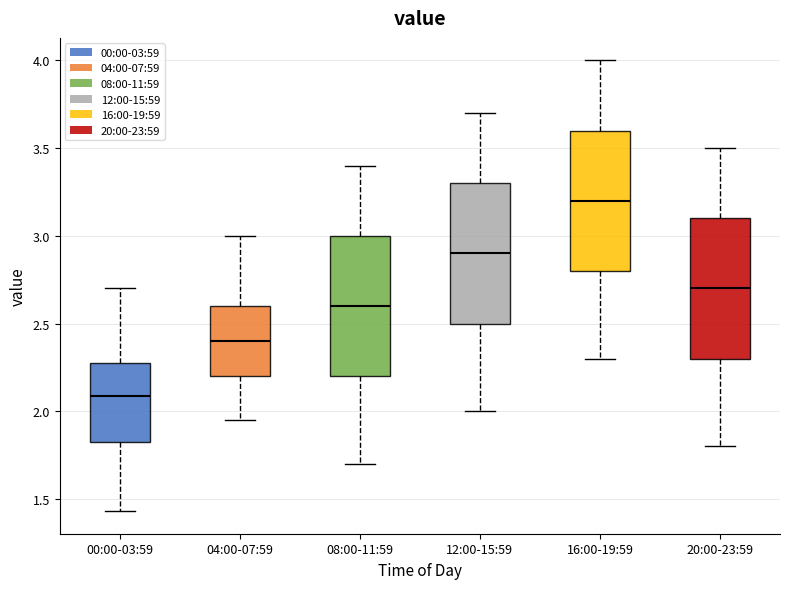

Which box has the highest median line?

16:00-19:59